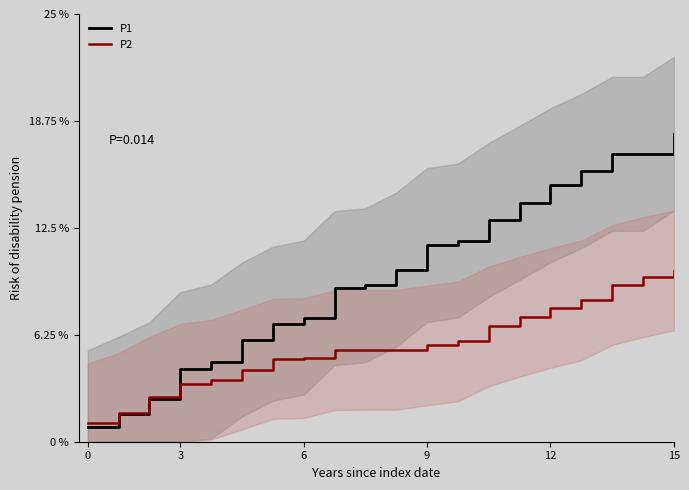

Is it true that P1 equals 6.7 at 3?

False